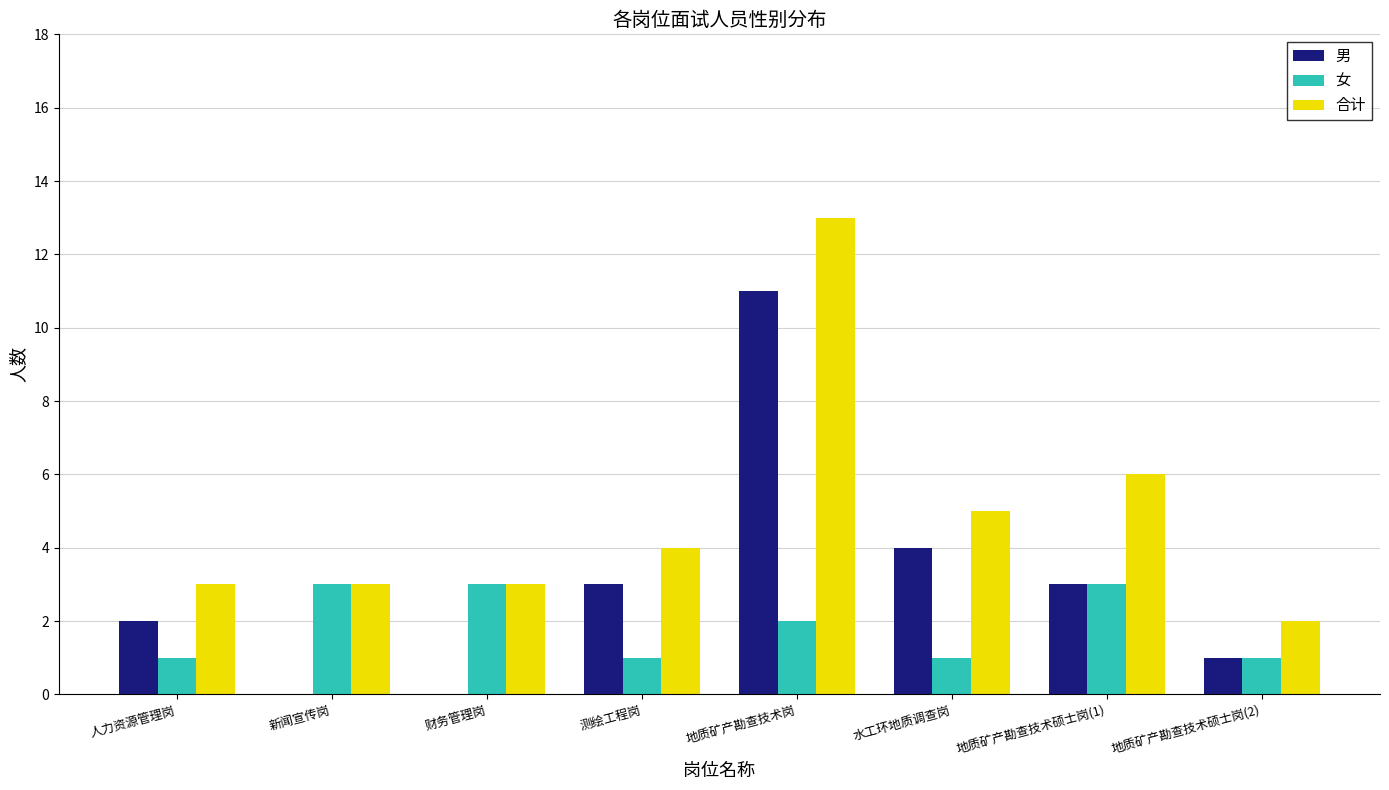

Which series changed the most between 地质矿产勘查技术岗 and 地质矿产勘查技术硕士岗(2)?

合计